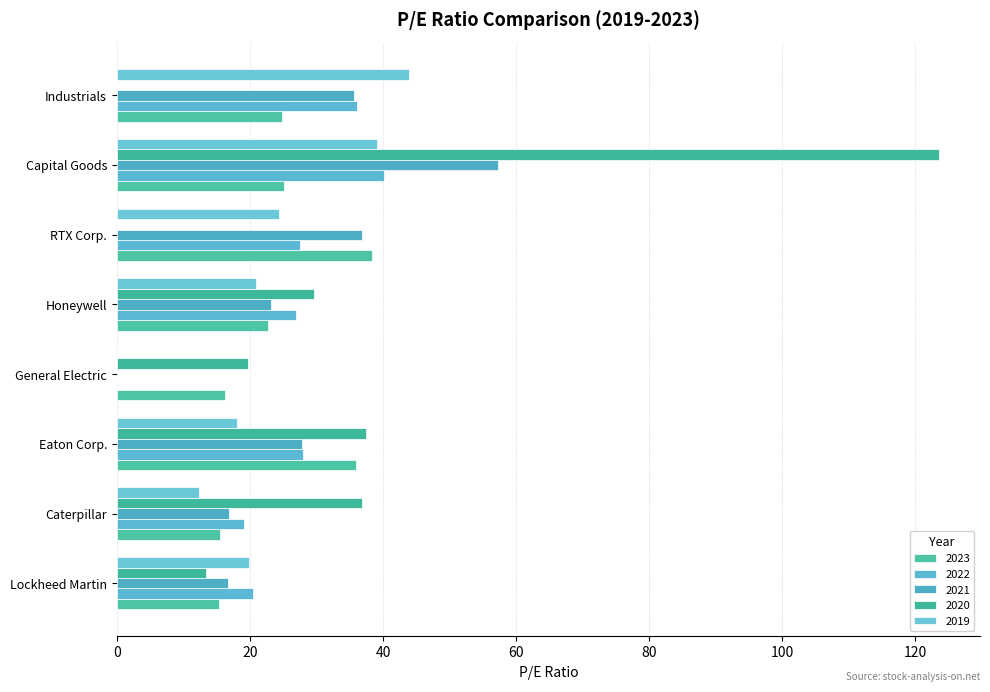

Rank the series by their maximum value, from highest to lowest.

2020, 2021, 2019, 2022, 2023